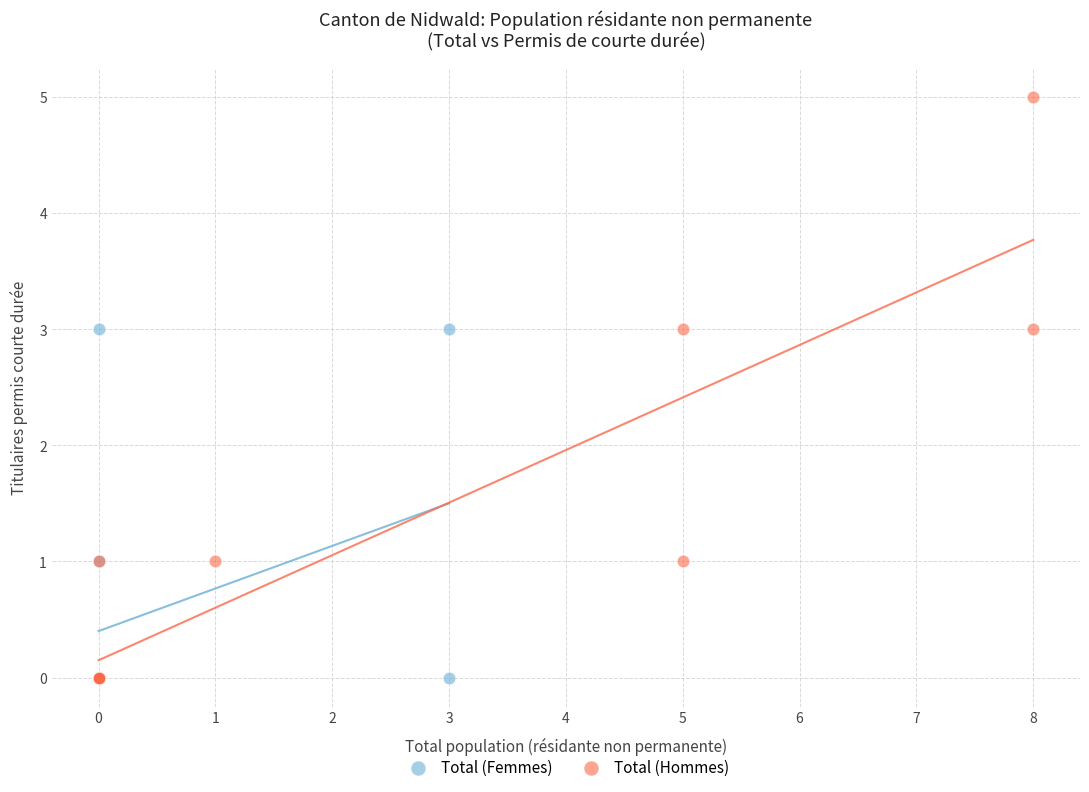

Which series has the largest Y range (max minus min)?

Total (Hommes)